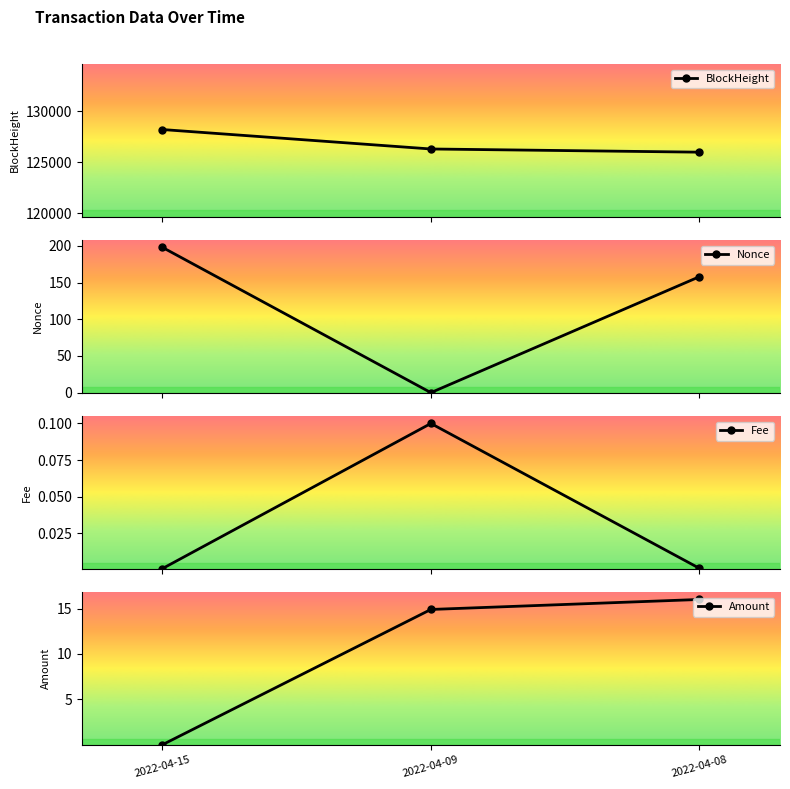

What is the sum of all Fee values?

0.1